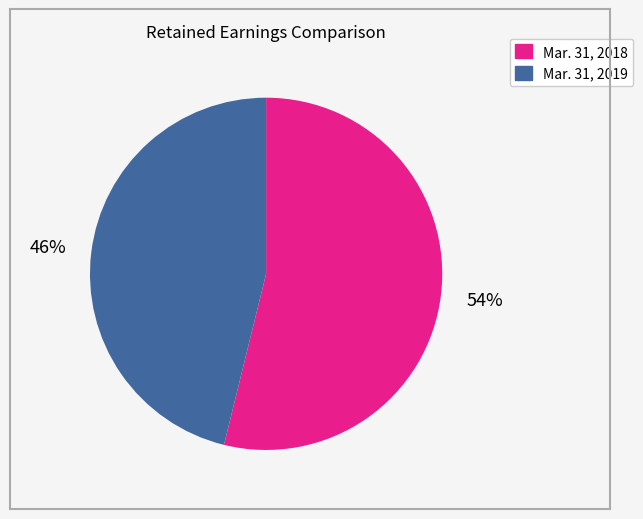

How many slices are in this pie chart?

2